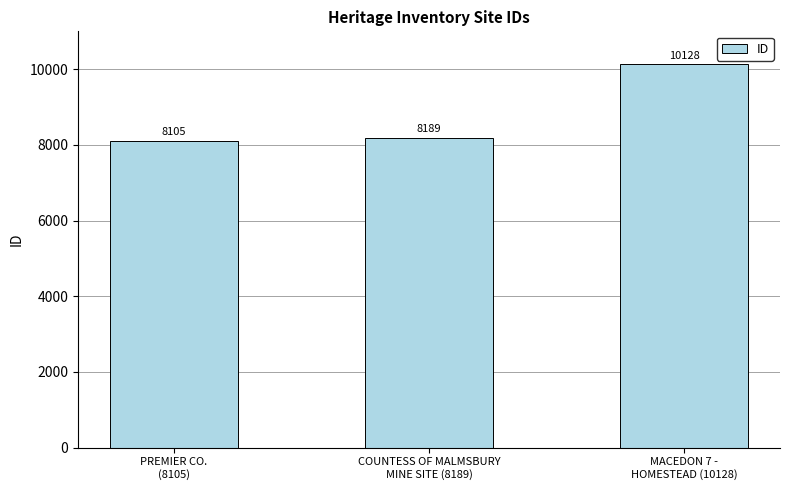

True or false: the data shows 16725 at MACEDON 7 -
HOMESTEAD (10128).

False